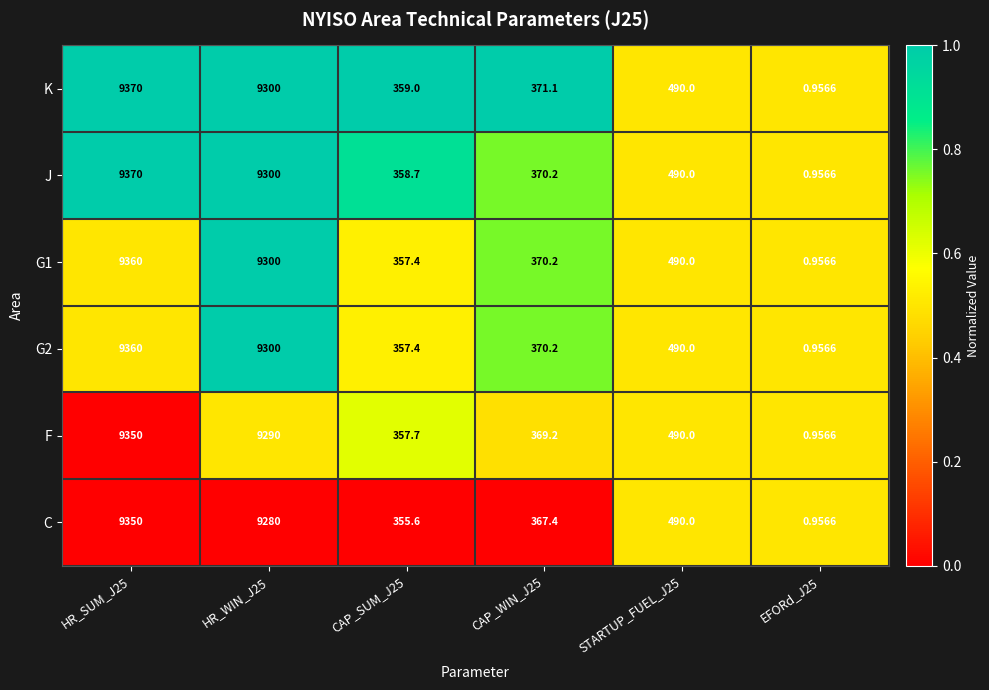

Which series changed the most between CAP_SUM_J25 and EFORd_J25?

K